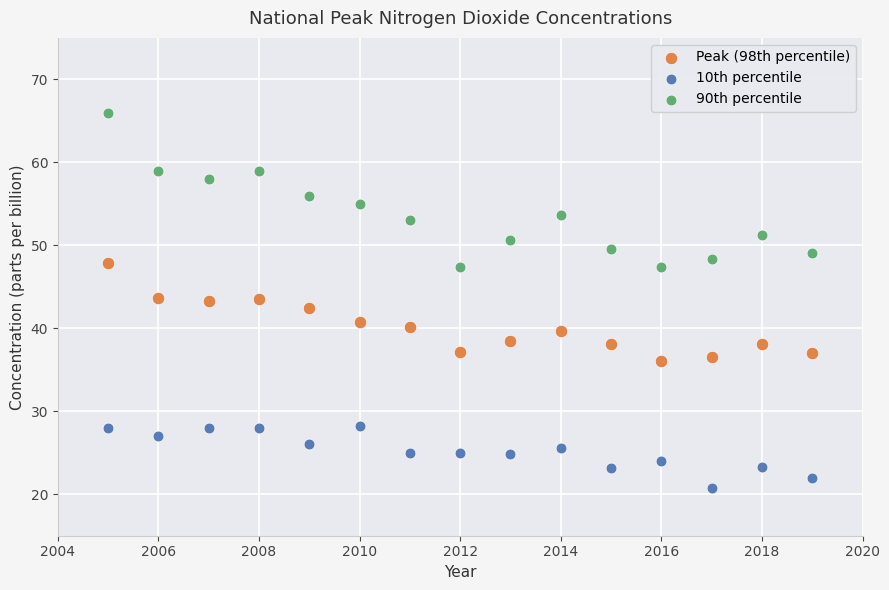

What are all the series names shown in the legend?

Peak (98th percentile), 10th percentile, 90th percentile